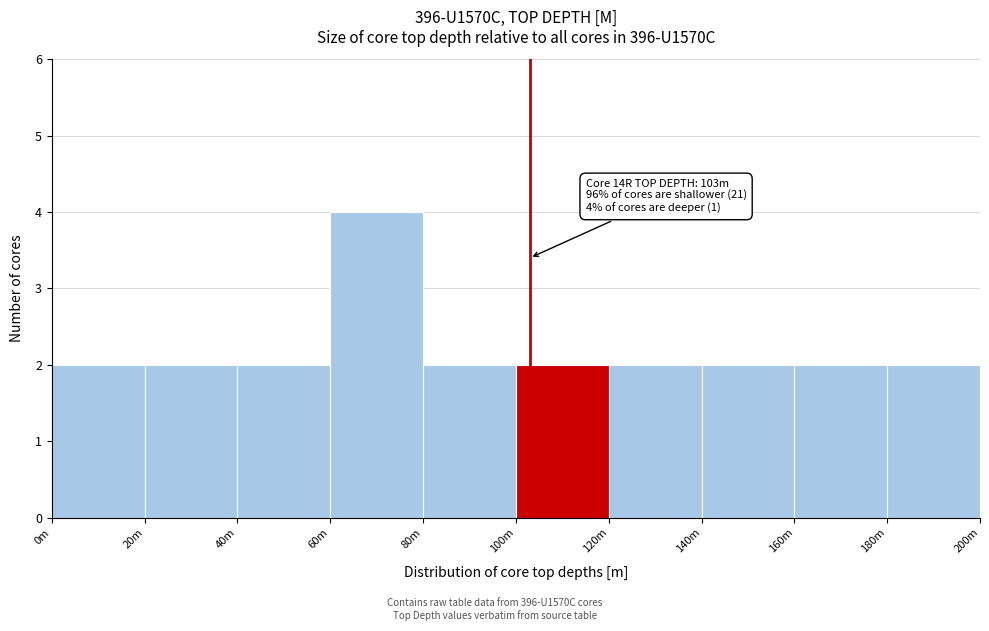

Reading left to right, what are all the values shown in this chart?

2	2	2	4	2	2	2	2	2	2